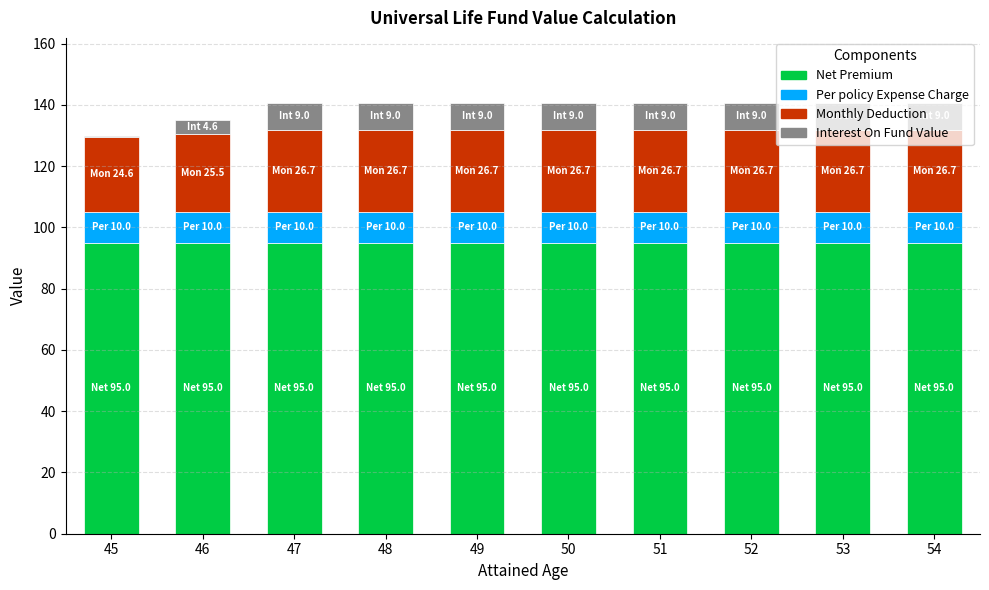

The Net Premium series shows 141.5 at 45. True or false?

False